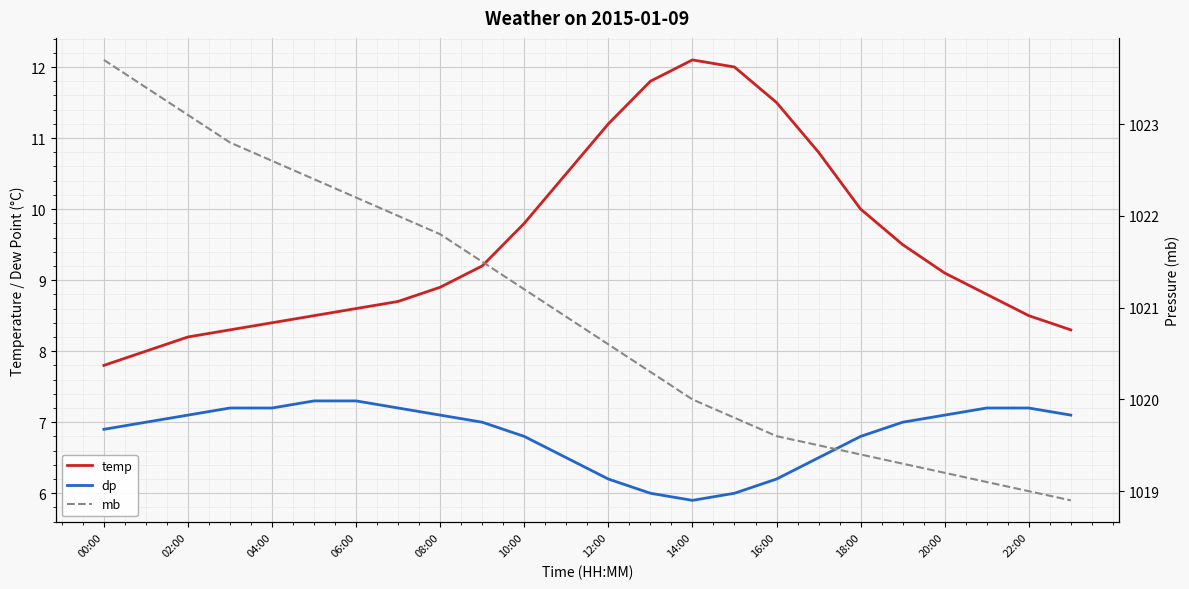

True or false: dp and temp intersect in this chart.

False